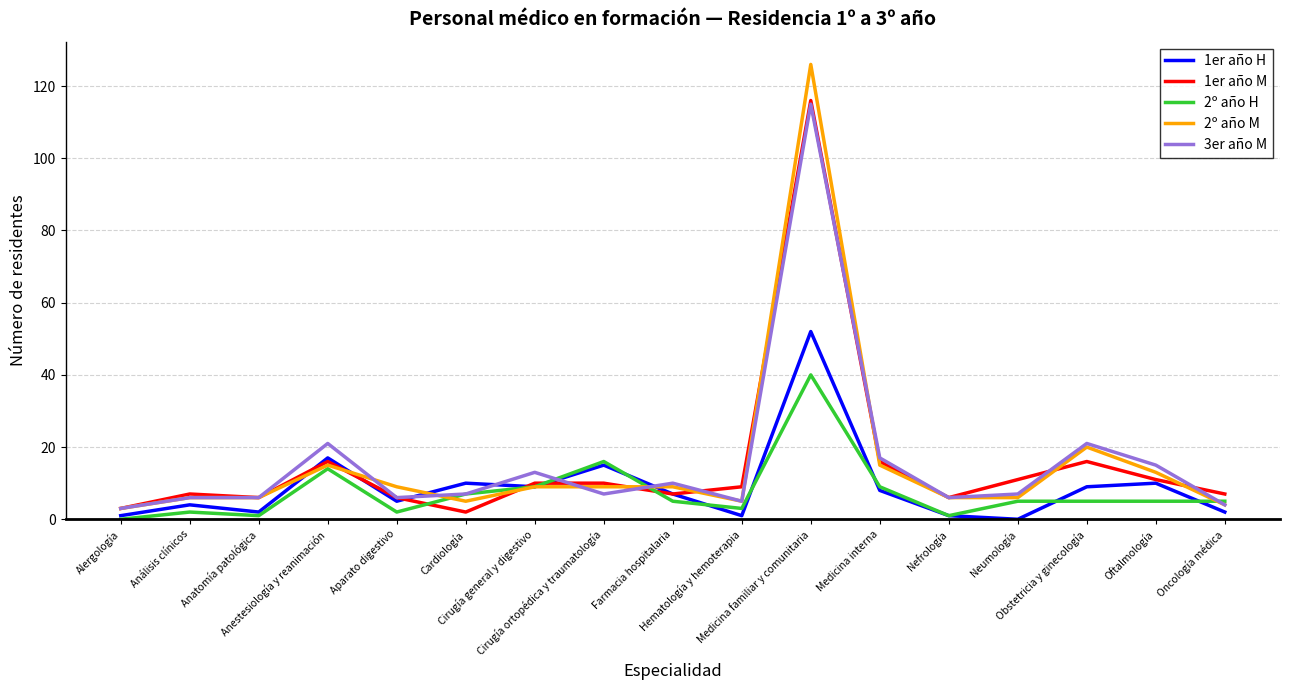

Reading left to right, extract all data points from this chart.

1er año H: Alergología=1	Análisis clínicos=4	Anatomía patológica=2	Anestesiología y reanimación=17	Aparato digestivo=5	Cardiología=10	Cirugía general y digestivo=9	Cirugía ortopédica y traumatología=15	Farmacia hospitalaria=7	Hematología y hemoterapia=1	Medicina familiar y comunitaria=52	Medicina interna=8	Nefrología=1	Neumología=0	Obstetricia y ginecología=9	Oftalmología=10	Oncología médica=2
1er año M: Alergología=3	Análisis clínicos=7	Anatomía patológica=6	Anestesiología y reanimación=16	Aparato digestivo=6	Cardiología=2	Cirugía general y digestivo=10	Cirugía ortopédica y traumatología=10	Farmacia hospitalaria=7	Hematología y hemoterapia=9	Medicina familiar y comunitaria=116	Medicina interna=16	Nefrología=6	Neumología=11	Obstetricia y ginecología=16	Oftalmología=11	Oncología médica=7
2º año H: Alergología=0	Análisis clínicos=2	Anatomía patológica=1	Anestesiología y reanimación=14	Aparato digestivo=2	Cardiología=7	Cirugía general y digestivo=9	Cirugía ortopédica y traumatología=16	Farmacia hospitalaria=5	Hematología y hemoterapia=3	Medicina familiar y comunitaria=40	Medicina interna=9	Nefrología=1	Neumología=5	Obstetricia y ginecología=5	Oftalmología=5	Oncología médica=5
2º año M: Alergología=3	Análisis clínicos=6	Anatomía patológica=6	Anestesiología y reanimación=15	Aparato digestivo=9	Cardiología=5	Cirugía general y digestivo=9	Cirugía ortopédica y traumatología=9	Farmacia hospitalaria=9	Hematología y hemoterapia=5	Medicina familiar y comunitaria=126	Medicina interna=15	Nefrología=6	Neumología=6	Obstetricia y ginecología=20	Oftalmología=13	Oncología médica=4
3er año M: Alergología=3	Análisis clínicos=6	Anatomía patológica=6	Anestesiología y reanimación=21	Aparato digestivo=6	Cardiología=7	Cirugía general y digestivo=13	Cirugía ortopédica y traumatología=7	Farmacia hospitalaria=10	Hematología y hemoterapia=5	Medicina familiar y comunitaria=115	Medicina interna=17	Nefrología=6	Neumología=7	Obstetricia y ginecología=21	Oftalmología=15	Oncología médica=4